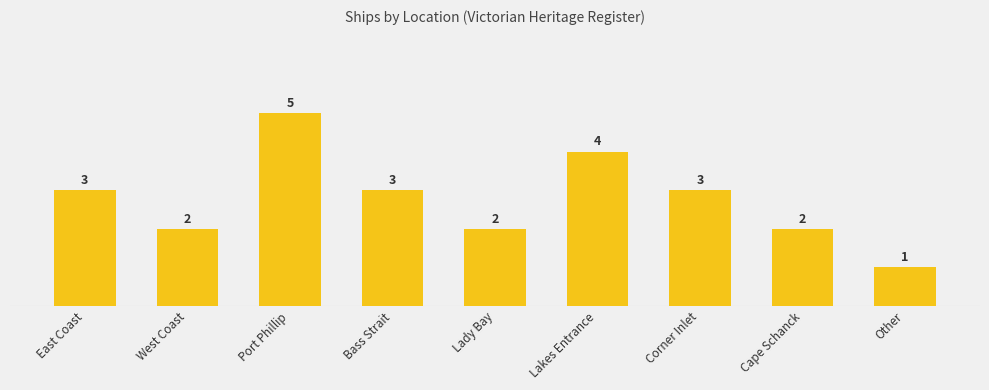

Reading left to right, list all the values displayed in this chart.

East Coast=3	West Coast=2	Port Phillip=5	Bass Strait=3	Lady Bay=2	Lakes Entrance=4	Corner Inlet=3	Cape Schanck=2	Other=1